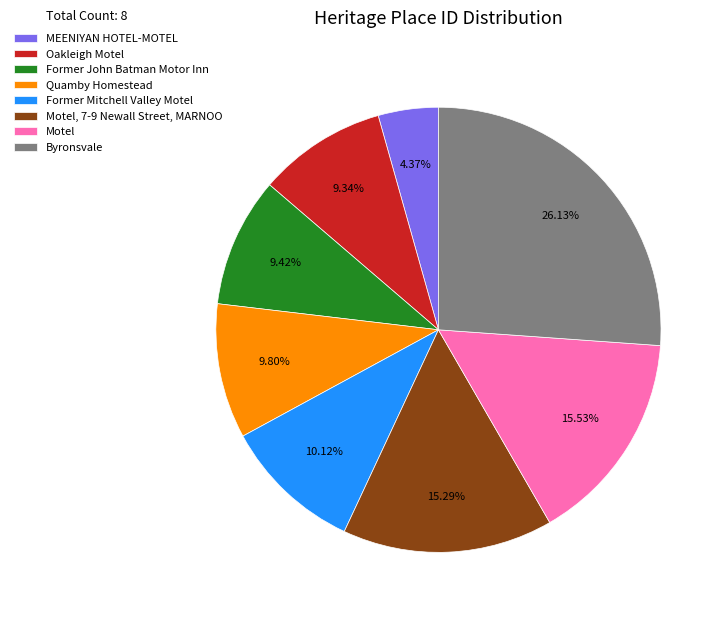

Does Former John Batman Motor Inn represent more than half of the total?

No